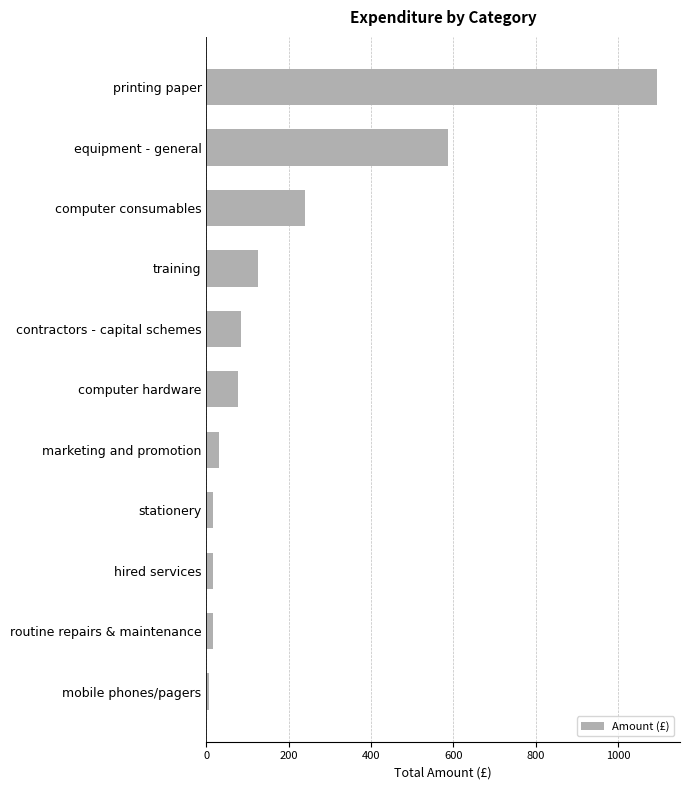

Between marketing and promotion and contractors - capital schemes, which is larger?

contractors - capital schemes